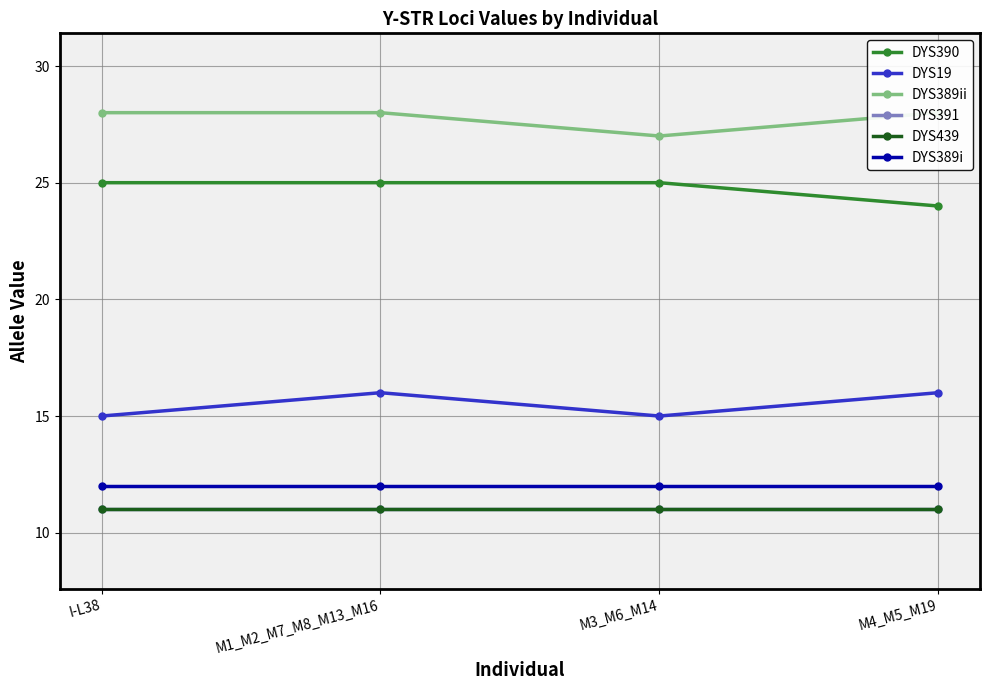

The value of DYS19 at M1_M2_M7_M8_M13_M16 is 9. True or false?

False